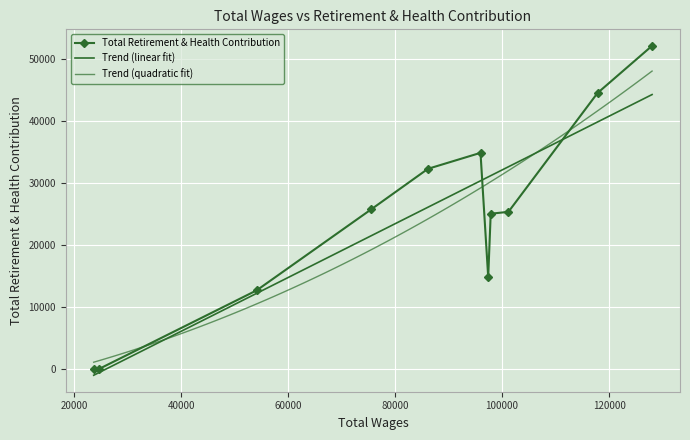

Which label corresponds to the smallest value in the chart?

24587